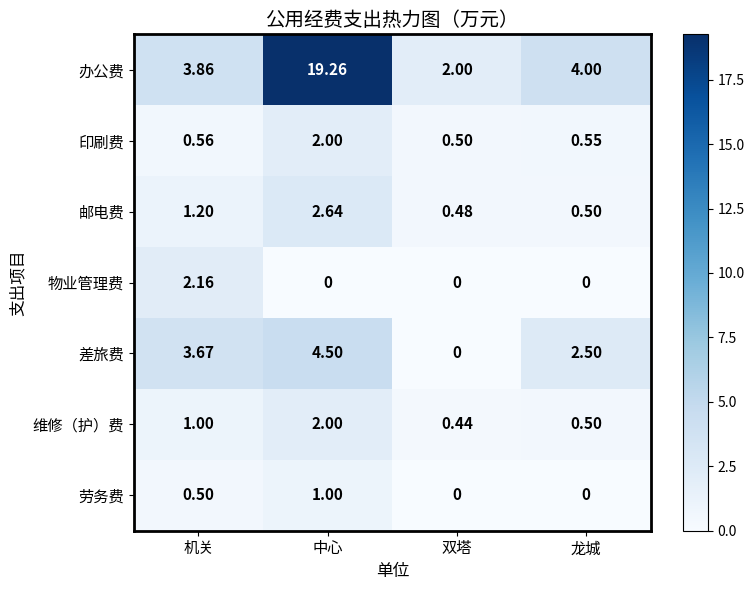

At which label is 邮电费 closest to 1?

机关